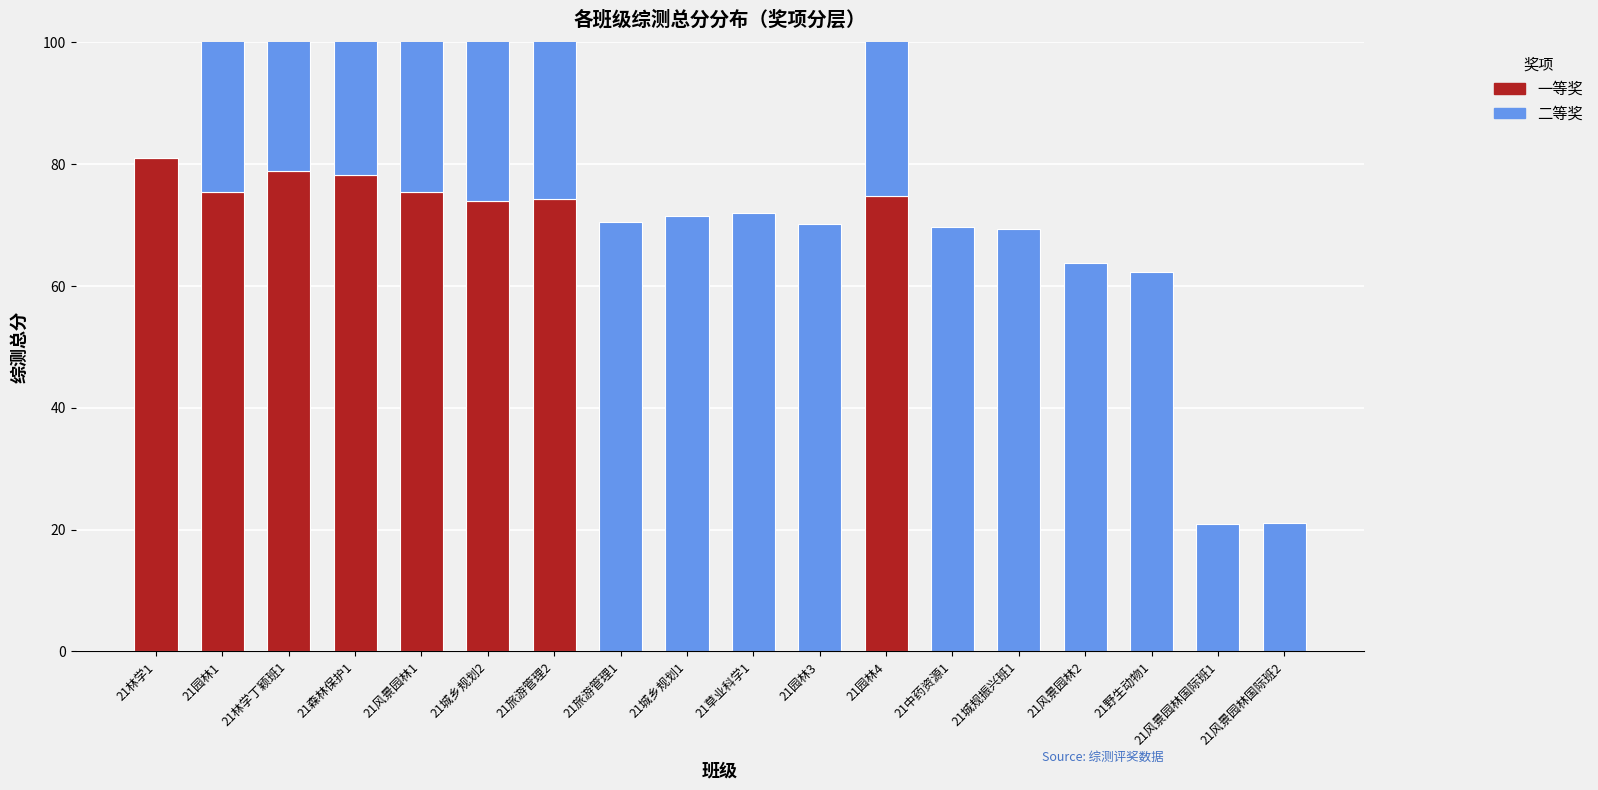

Is it true that 二等奖 equals 21.1 at 21风景园林国际班2?

True